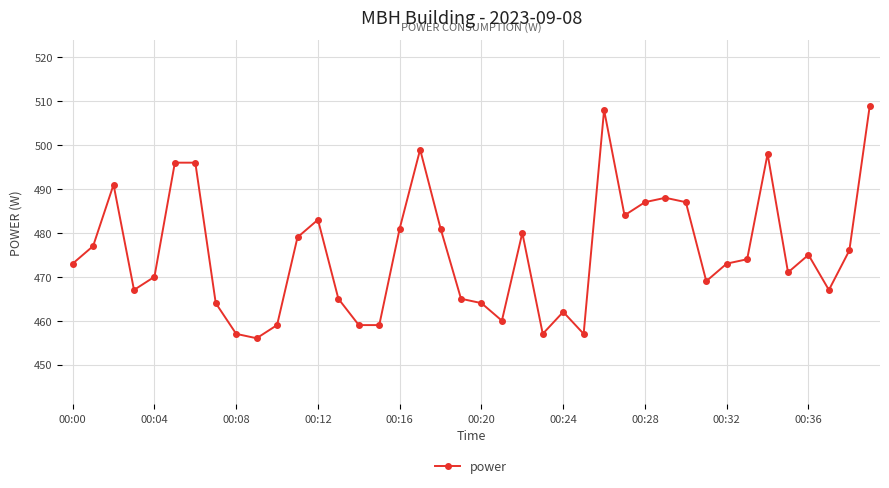

What is the greatest value displayed?

509